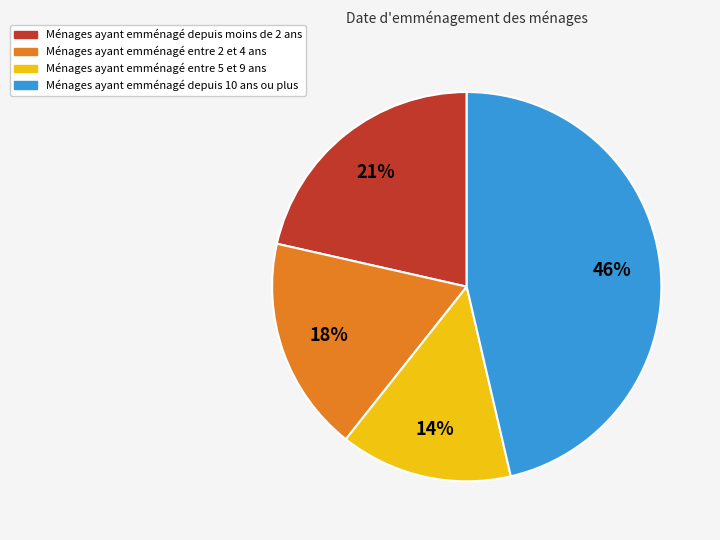

Does any single category account for the majority?

No